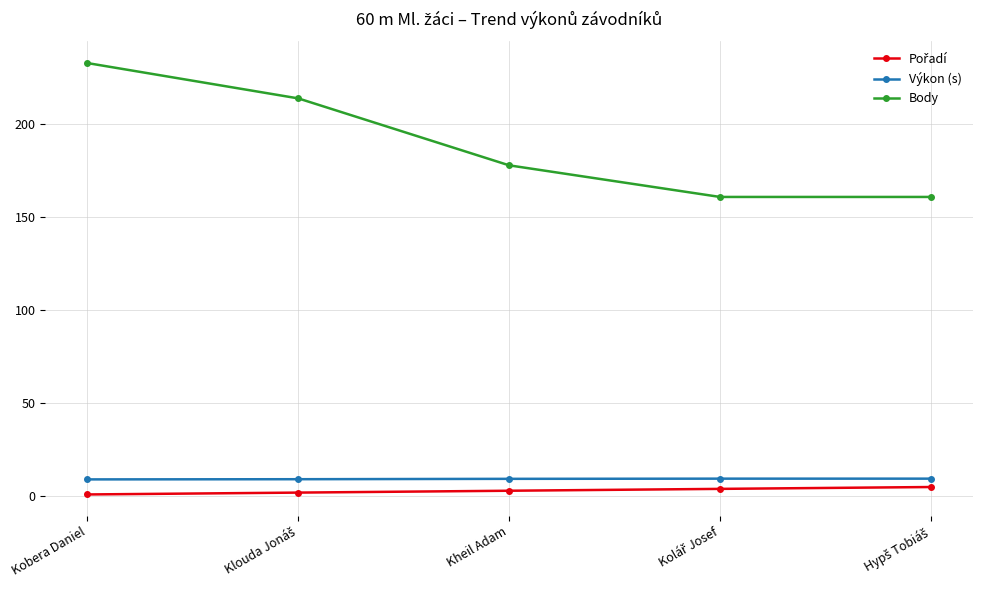

True or false: Výkon (s) has more than 2 interior local peaks.

False